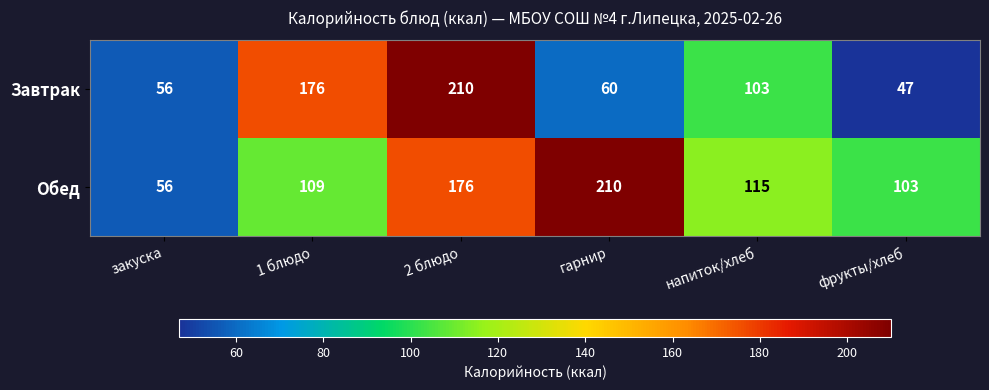

What is the difference between the highest and lowest values at гарнир?

150